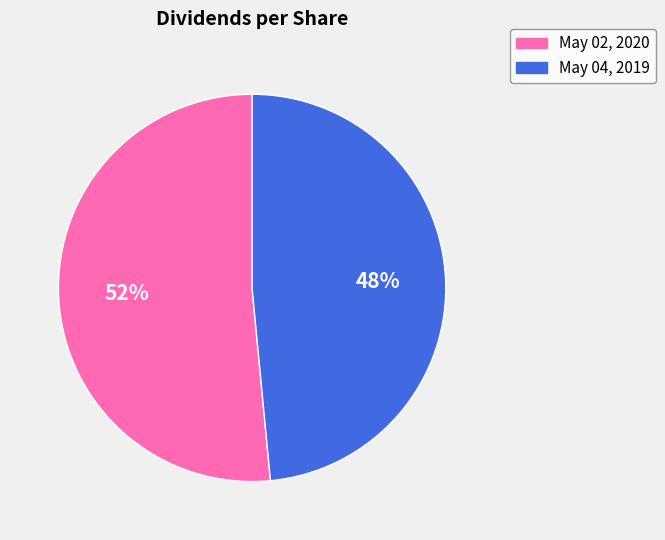

Is the sum of May 04, 2019 and May 02, 2020 greater than half?

Yes